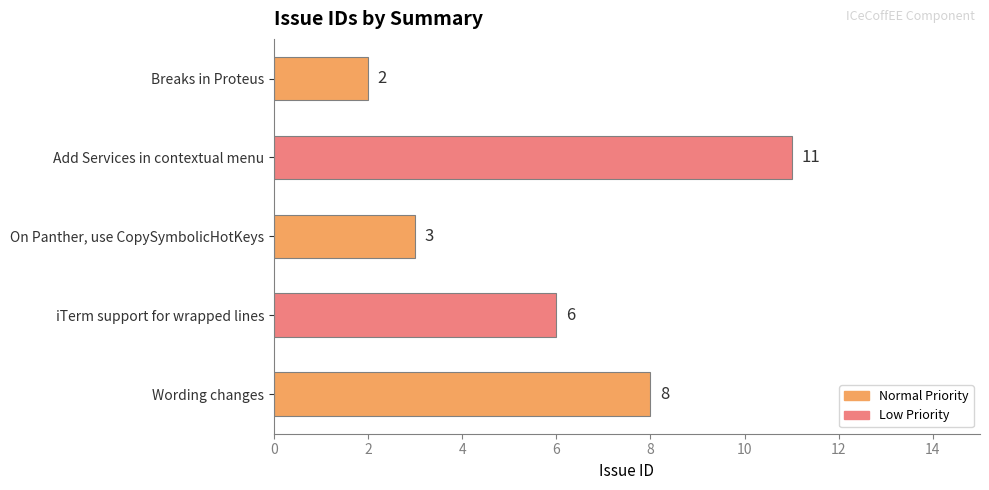

What is the difference between the maximum and minimum values?

9